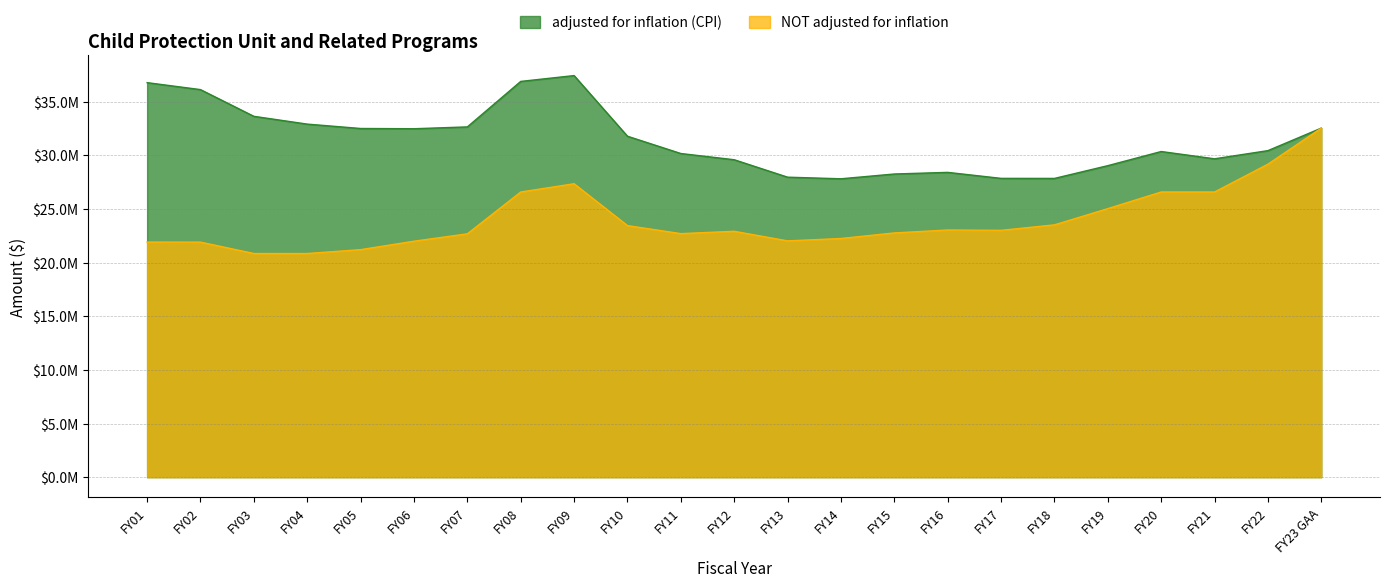

At which category is the sum across all series the highest?

FY23 GAA